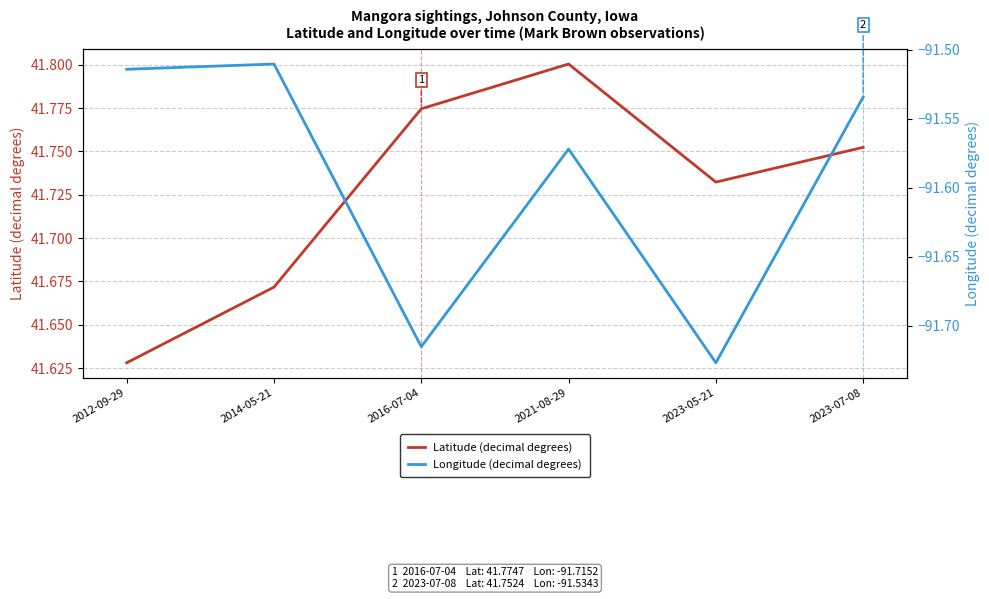

The Longitude (decimal degrees) series shows -91.5 at 2014-05-21. True or false?

True